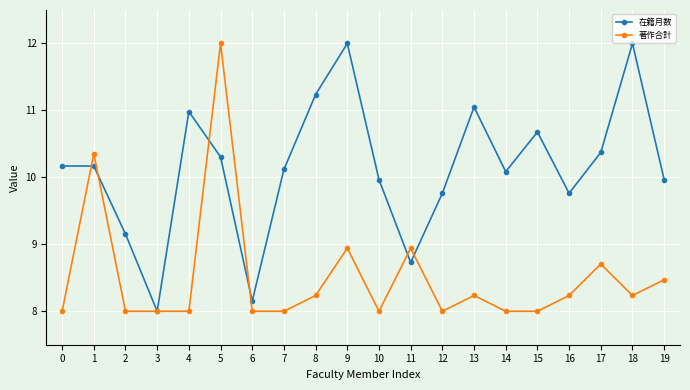

What is the value of the 著作合計 point at the 15th from the left?

8.0